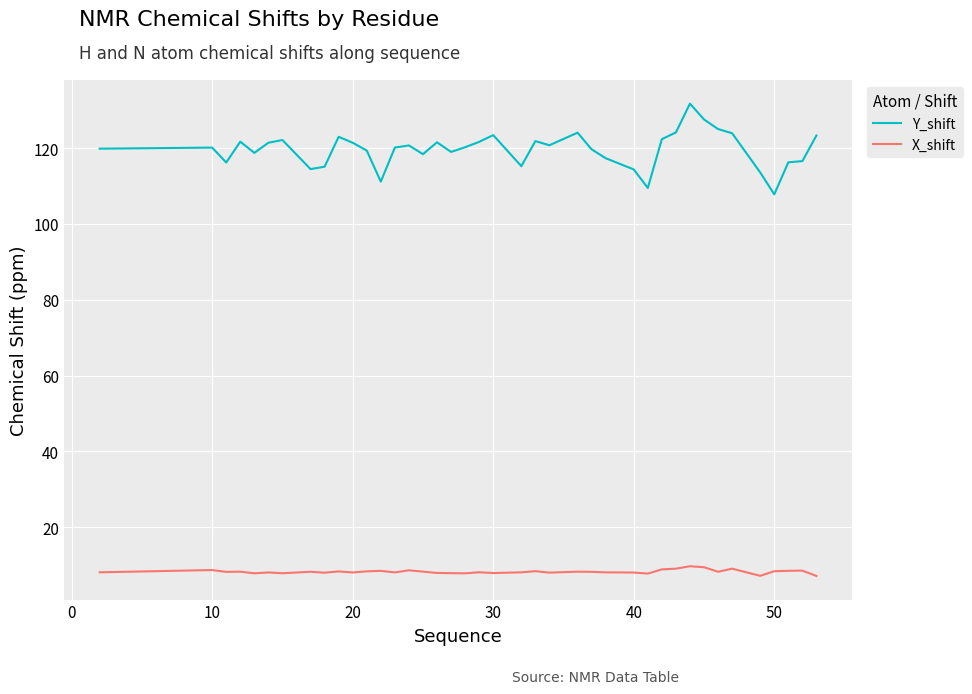

True or false: Y_shift and X_shift intersect in this chart.

False